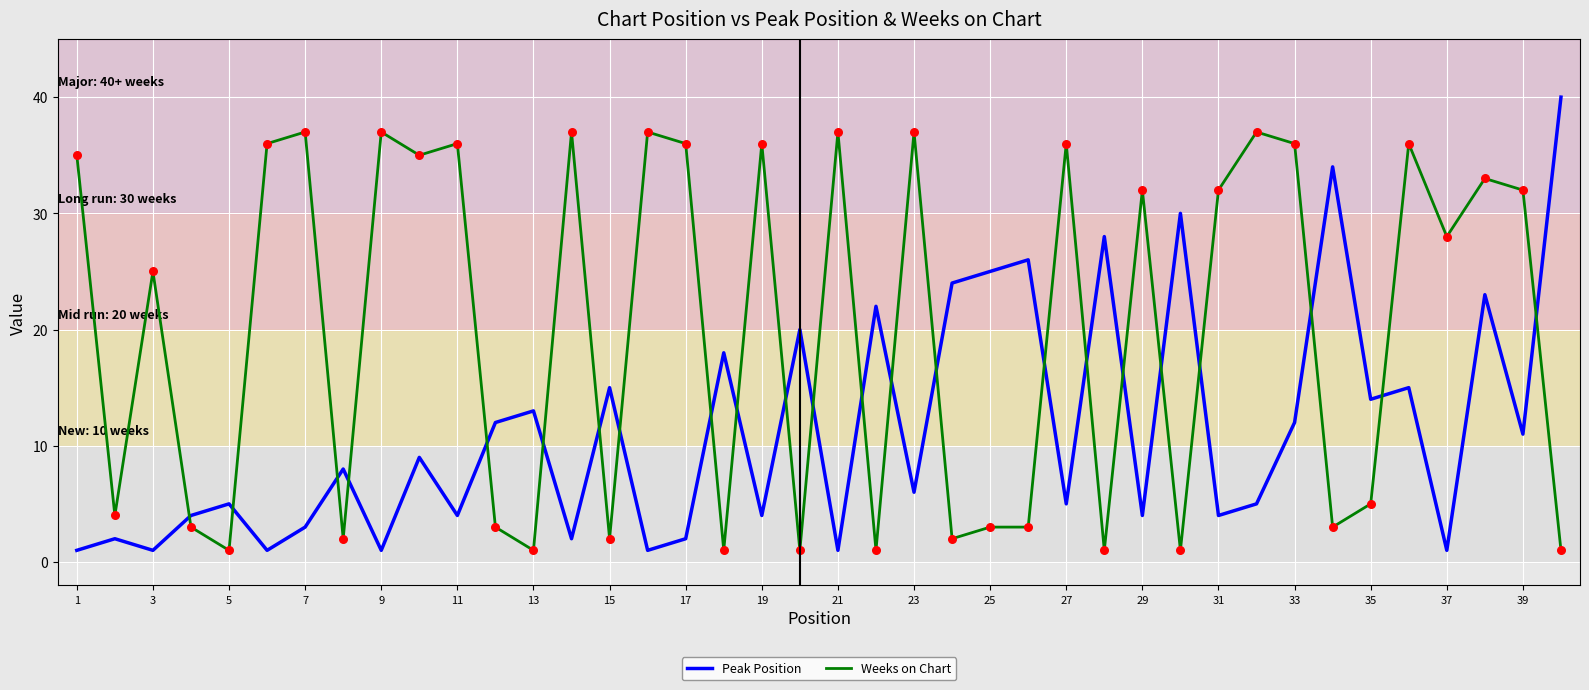

Which series has the largest total across all categories?

Weeks on Chart